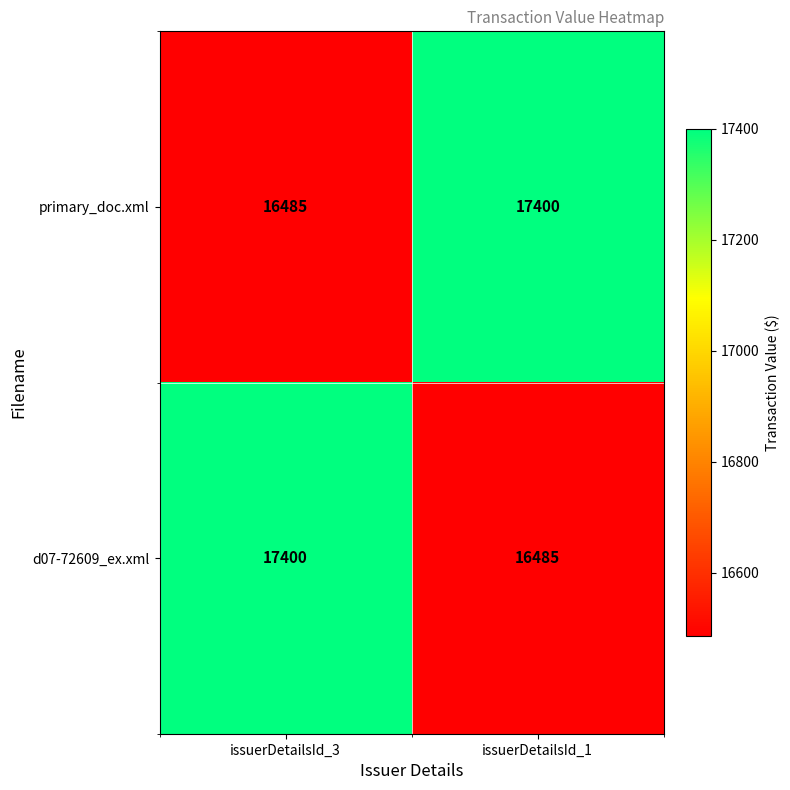

Reading right to left, what are all the values shown in this chart?

primary_doc.xml: issuerDetailsId_1=17400	issuerDetailsId_3=16485
d07-72609_ex.xml: issuerDetailsId_1=16485	issuerDetailsId_3=17400